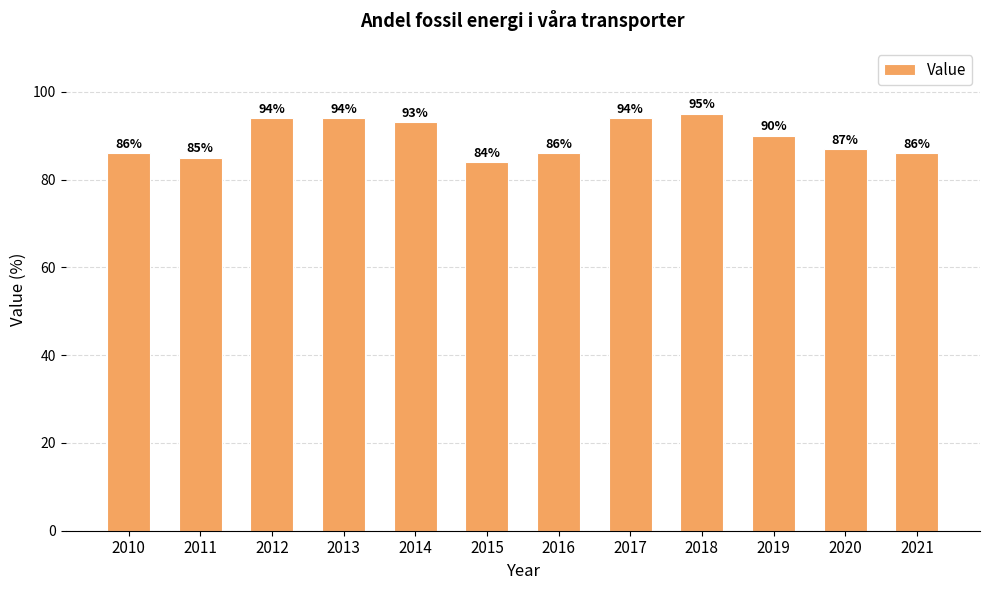

Is it true that the value at 2017 is 94?

True